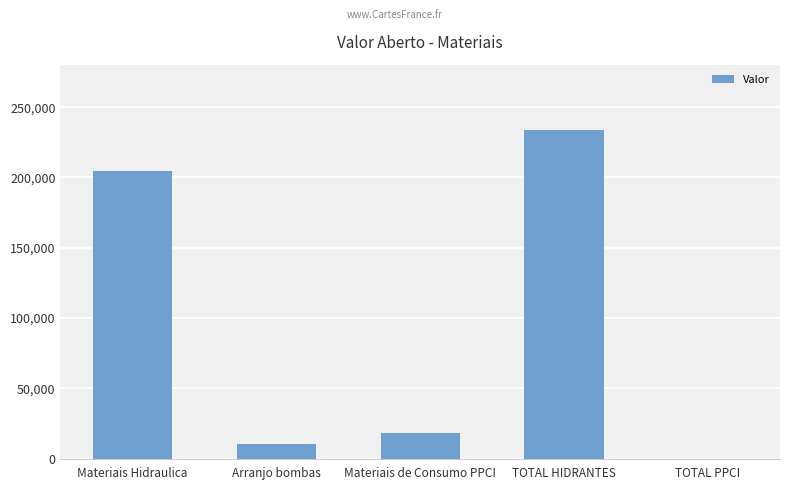

What is the sum of the values at Materiais Hidraulica and TOTAL HIDRANTES?

438247.0